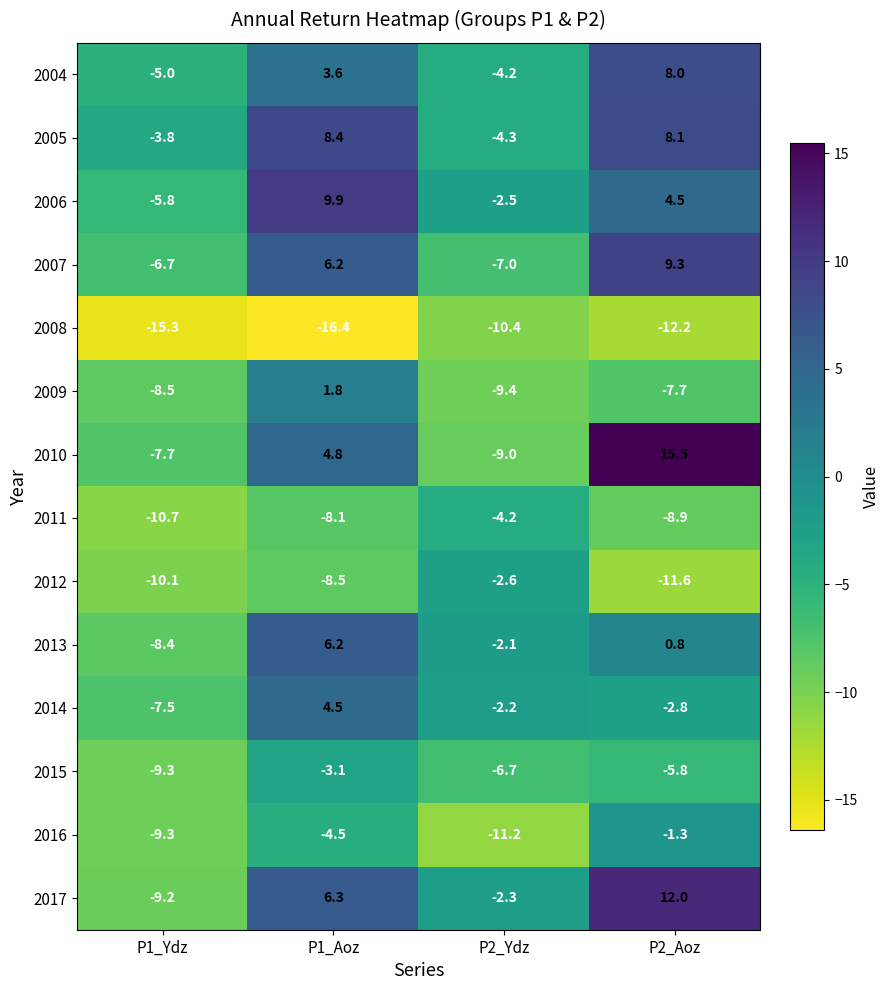

Where is 2012 nearest to the value -7?

P1_Aoz